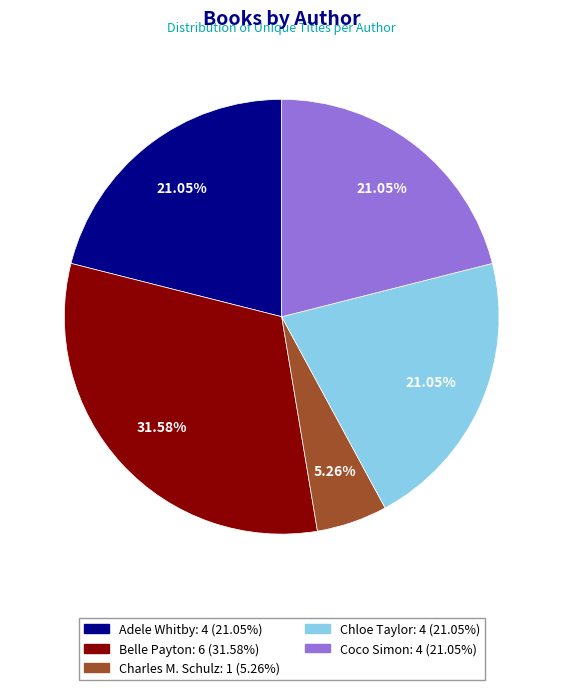

Does Coco Simon represent more than half of the total?

No